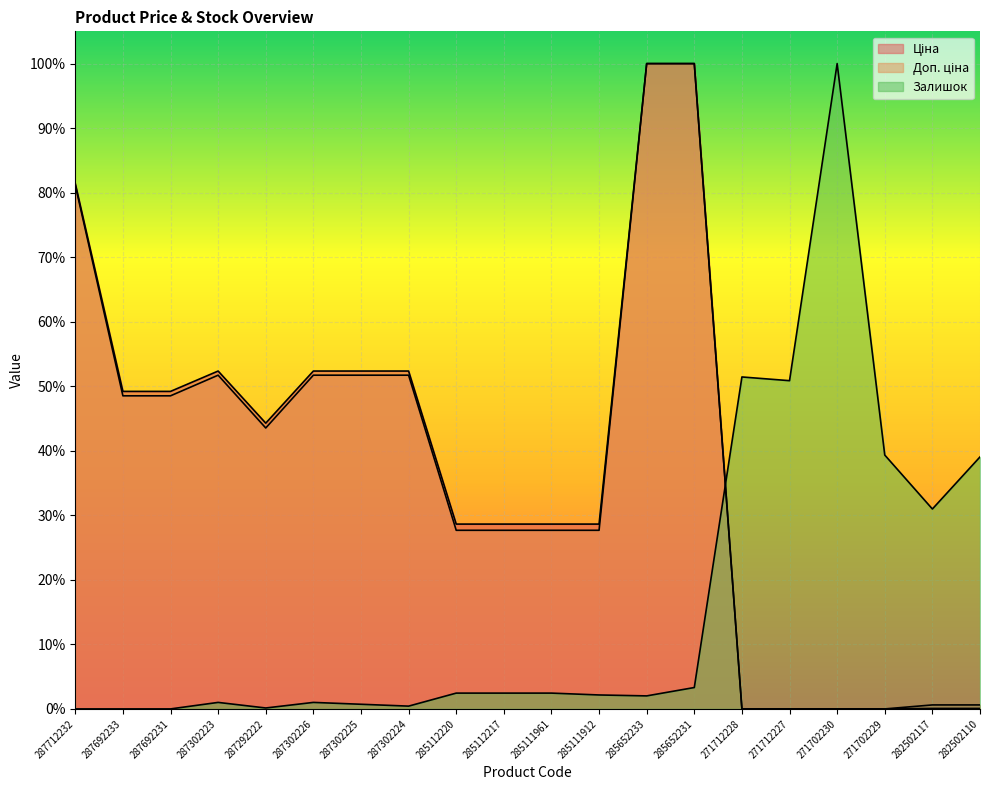

How many lines are shown in the chart?

3